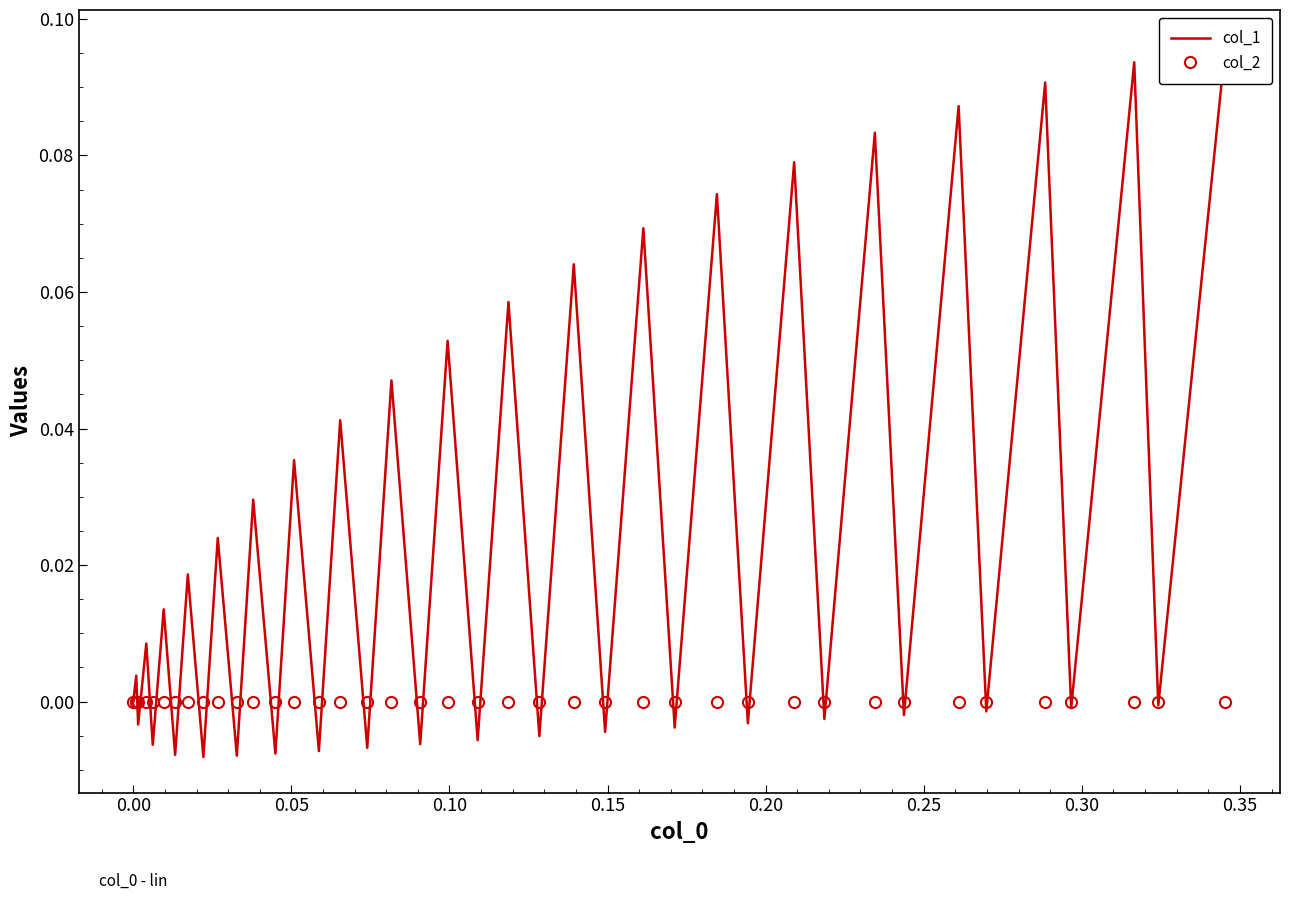

What is the sum of all col_1 values?

1.0